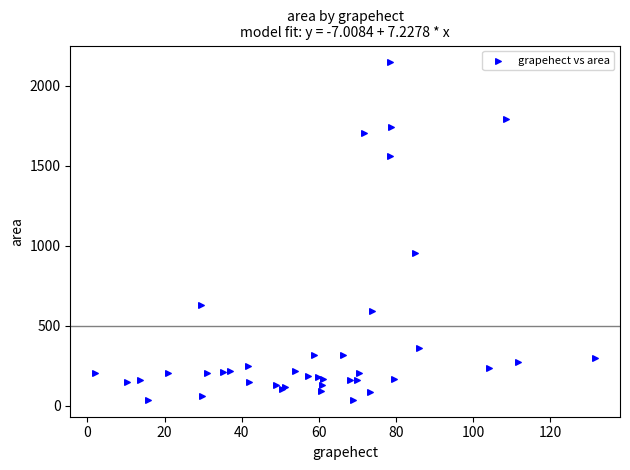

What Y value in the scatter plot is closest to 1090?

954.2